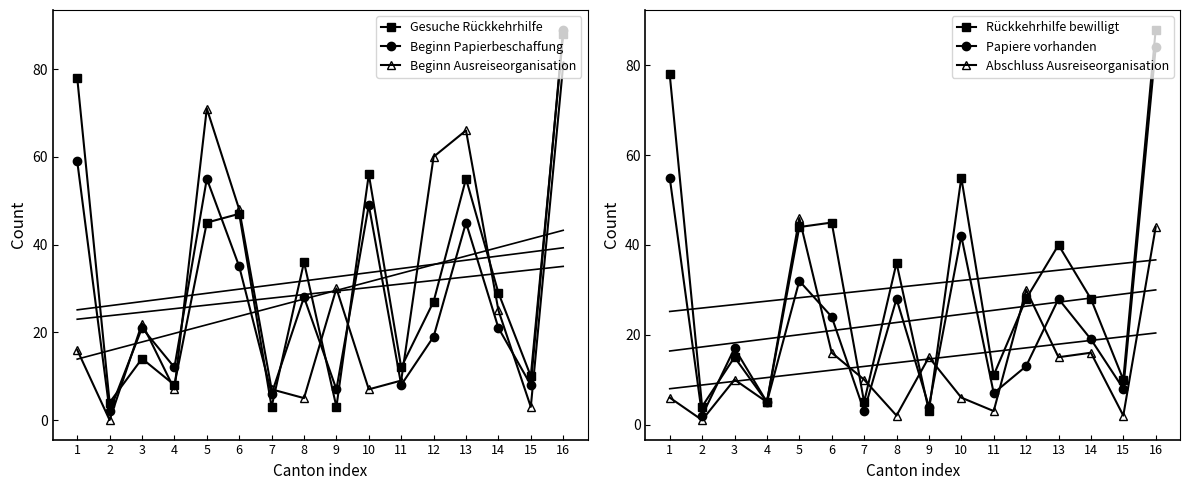

Reading left to right, extract all data points from this chart.

Gesuche Rückkehrhilfe: 1=78	2=4	3=14	4=8	5=45	6=47	7=3	8=36	9=3	10=56	11=12	12=27	13=55	14=29	15=10	16=88
Beginn Papierbeschaffung: 1=59	2=2	3=21	4=12	5=55	6=35	7=6	8=28	9=7	10=49	11=8	12=19	13=45	14=21	15=8	16=89
Beginn Ausreiseorganisation: 1=16	2=0	3=22	4=7	5=71	6=48	7=7	8=5	9=30	10=7	11=9	12=60	13=66	14=25	15=3	16=81
Rückkehrhilfe bewilligt: 1=78	2=4	3=15	4=5	5=44	6=45	7=5	8=36	9=3	10=55	11=11	12=28	13=40	14=28	15=10	16=88
Papiere vorhanden: 1=55	2=2	3=17	4=5	5=32	6=24	7=3	8=28	9=4	10=42	11=7	12=13	13=28	14=19	15=8	16=84
Abschluss Ausreiseorganisation: 1=6	2=1	3=10	4=5	5=46	6=16	7=10	8=2	9=15	10=6	11=3	12=30	13=15	14=16	15=2	16=44